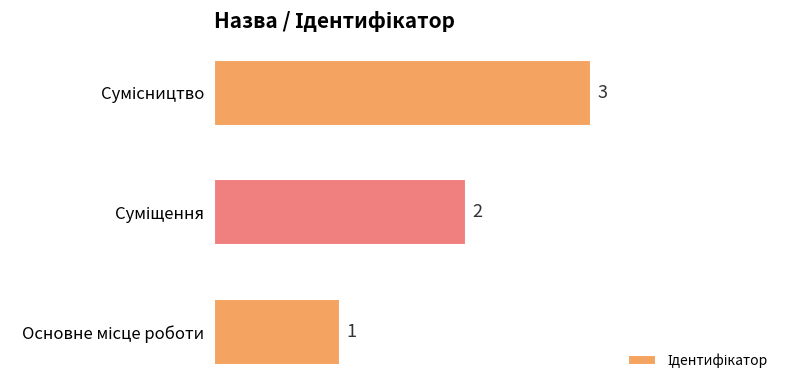

How many values are between 1 and 3?

3